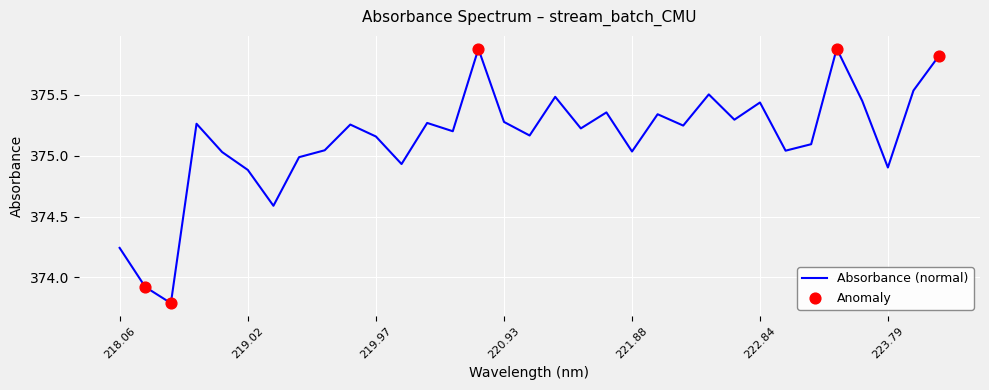

What is the difference between the maximum and minimum values?

2.1